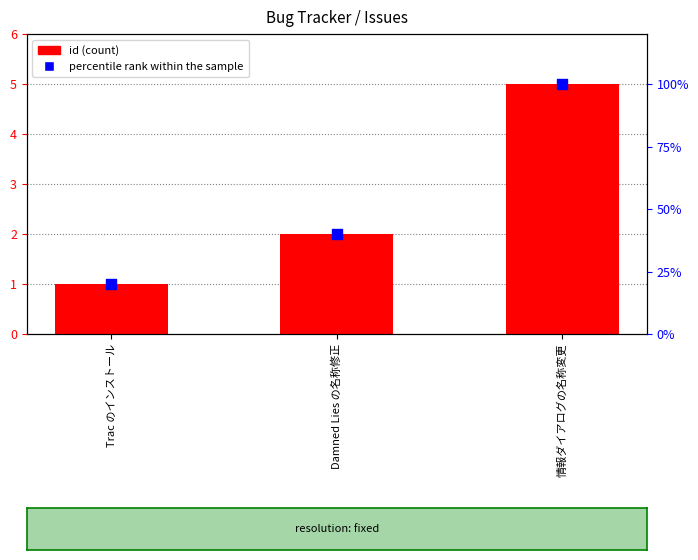

At how many categories does at least one series exceed 20?

2